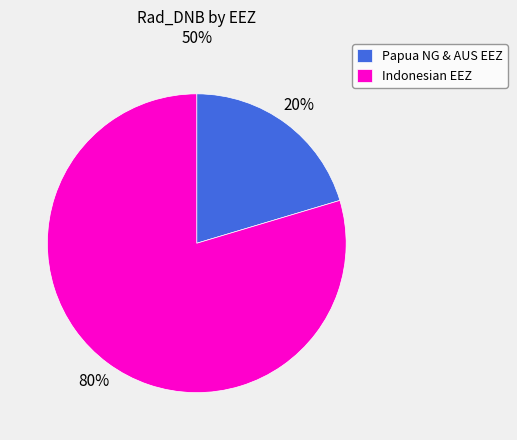

Which category has the biggest portion of the pie?

Indonesian EEZ